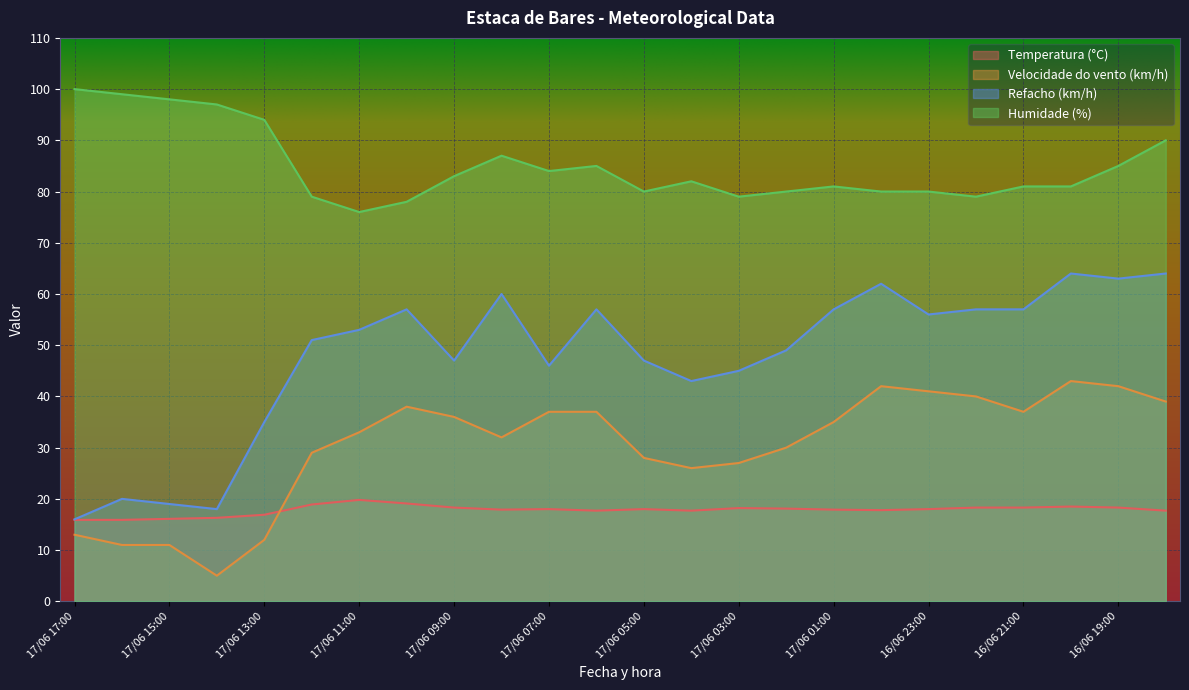

Reading left to right, extract all data points from this chart.

Temperatura (°C): 15.9	15.9	16.1	16.3	16.9	18.9	19.8	19.1	18.3	17.9	18.0	17.7	18.0	17.7	18.2	18.1	17.9	17.8	18.0	18.3	18.3	18.5	18.3	17.7
Velocidade do vento (km/h): 13.0	11.0	11.0	5.0	12.0	29.0	33.0	38.0	36.0	32.0	37.0	37.0	28.0	26.0	27.0	30.0	35.0	42.0	41.0	40.0	37.0	43.0	42.0	39.0
Refacho (km/h): 16.0	20.0	19.0	18.0	35.0	51.0	53.0	57.0	47.0	60.0	46.0	57.0	47.0	43.0	45.0	49.0	57.0	62.0	56.0	57.0	57.0	64.0	63.0	64.0
Humidade (%): 100.0	99.0	98.0	97.0	94.0	79.0	76.0	78.0	83.0	87.0	84.0	85.0	80.0	82.0	79.0	80.0	81.0	80.0	80.0	79.0	81.0	81.0	85.0	90.0